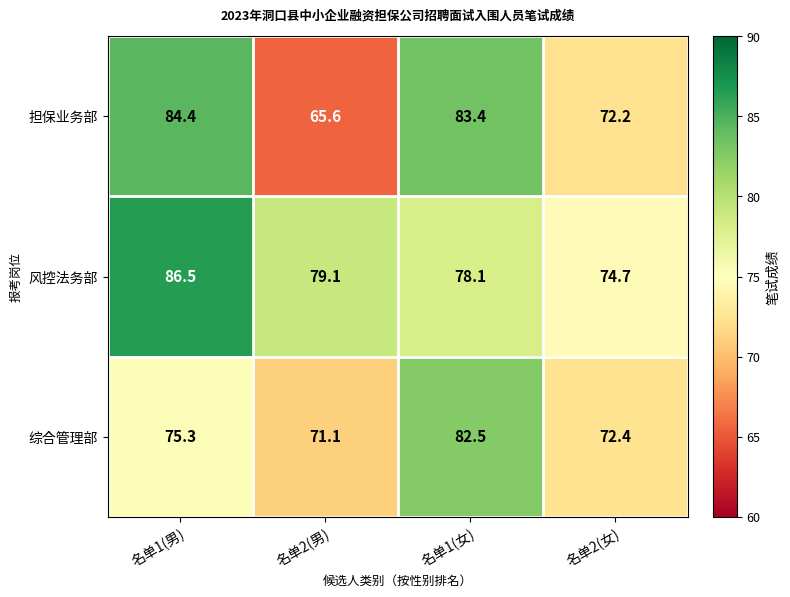

What is the difference between the second highest and minimum values in the 担保业务部 series?

17.8